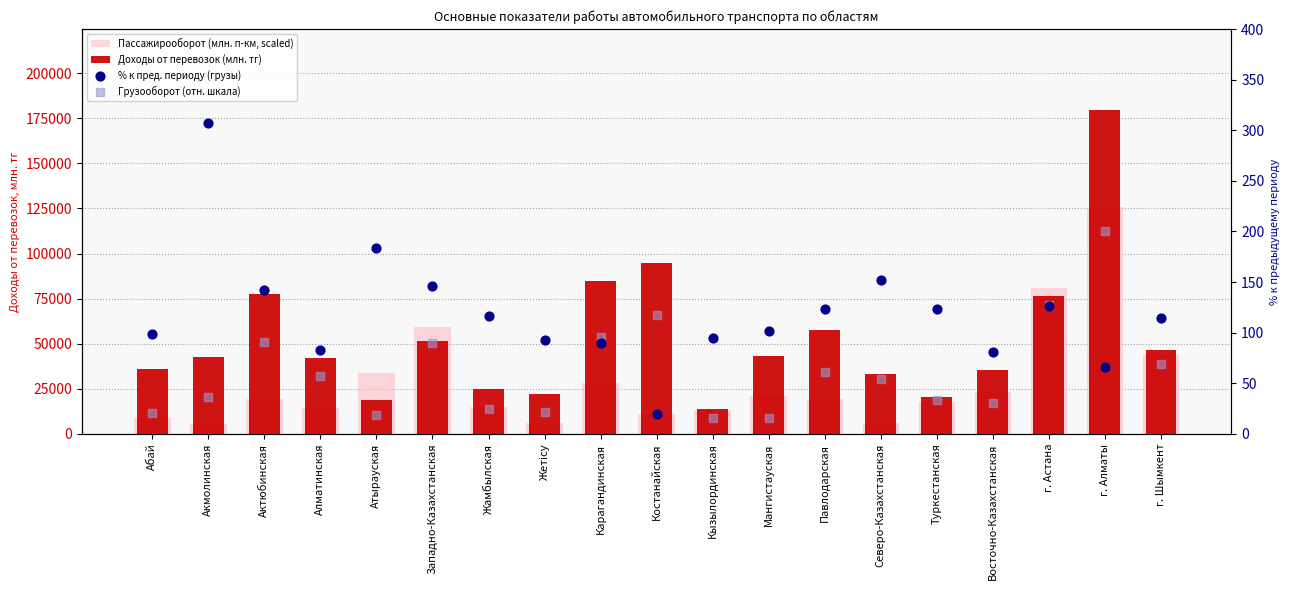

Which series reaches the minimum Y coordinate?

Грузооборот (отн. шкала)